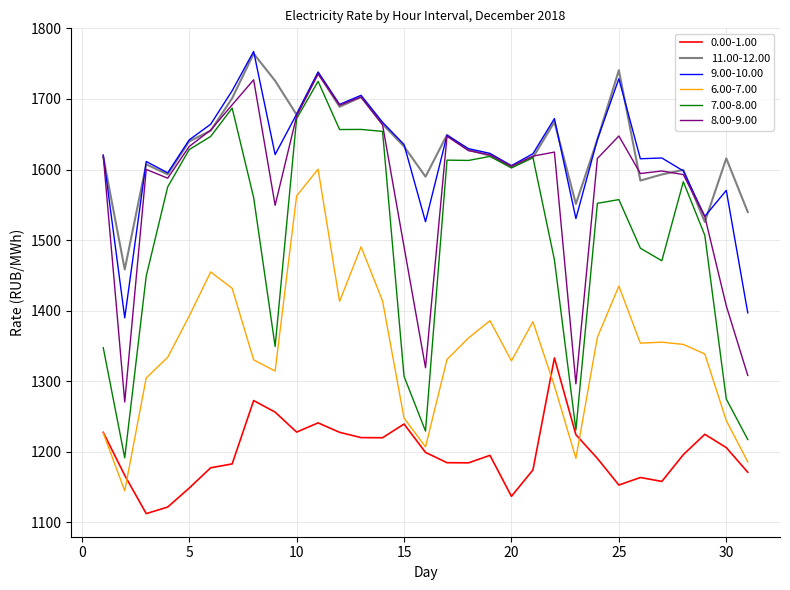

True or false: 11.00-12.00 and 6.00-7.00 intersect in this chart.

False